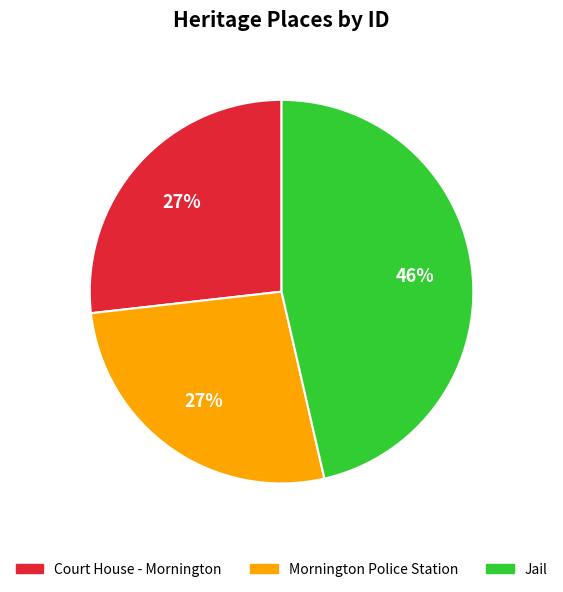

Do Mornington Police Station and Court House - Mornington together represent more than half of the pie?

Yes